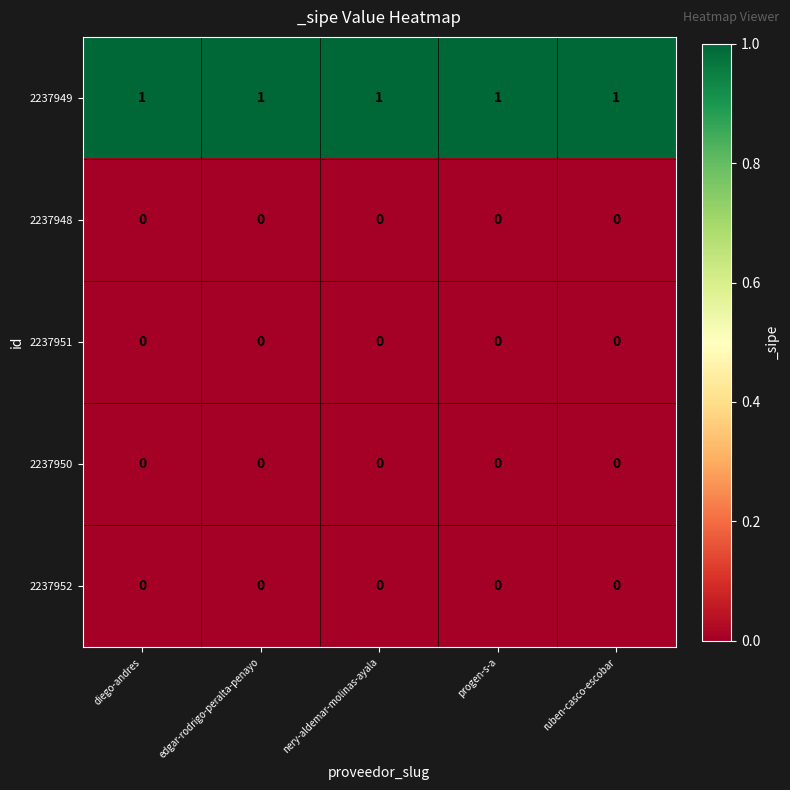

The 2237948 series shows 0 at edgar-rodrigo-peralta-penayo. True or false?

True